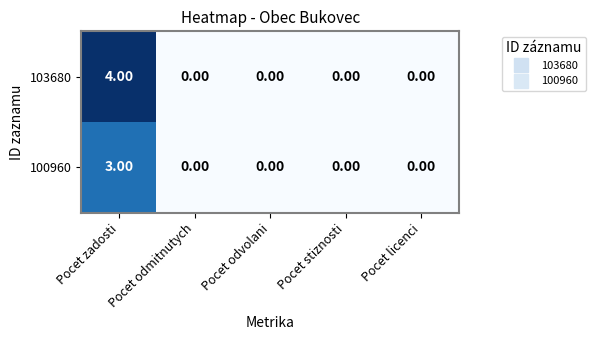

List the series in order of their overall mean, highest first.

103680, 100960